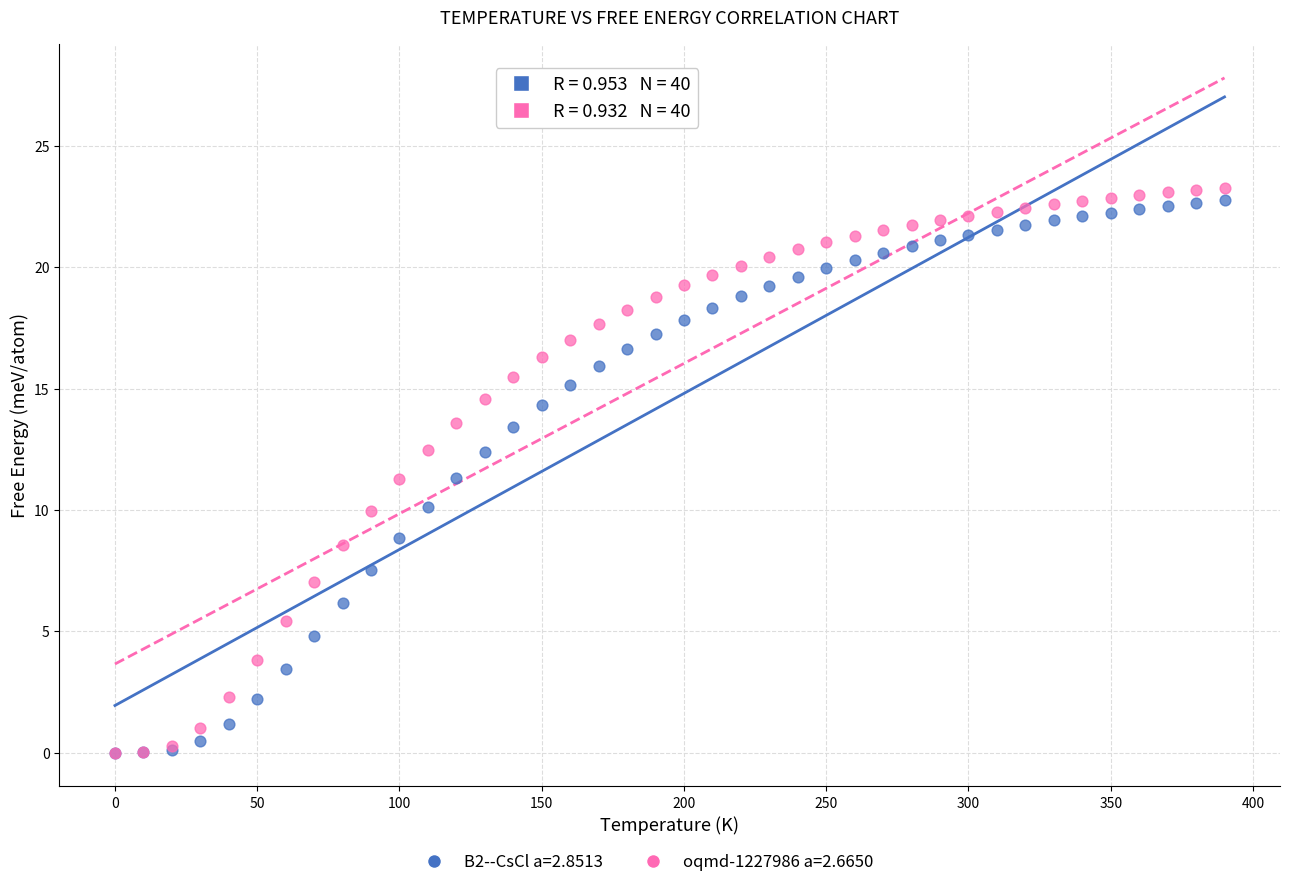

Which series has the widest spread of Y values?

oqmd-1227986 a=2.6650